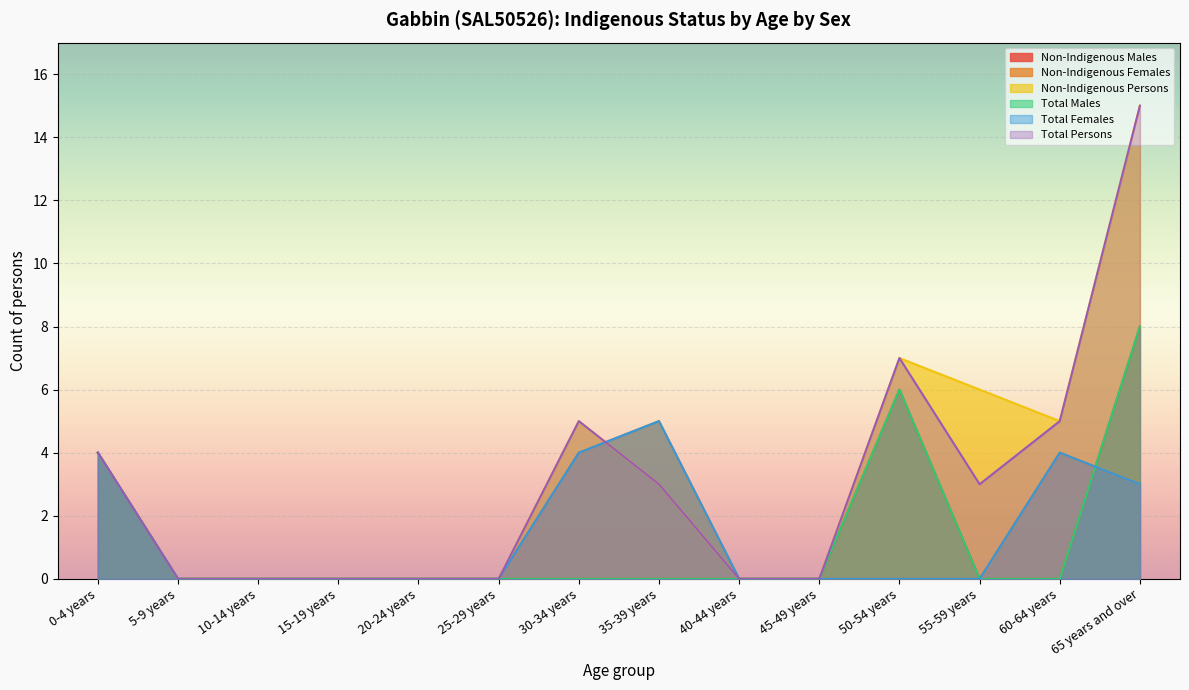

What is the value of the Non-Indigenous Persons point at the 8th from the left?

3